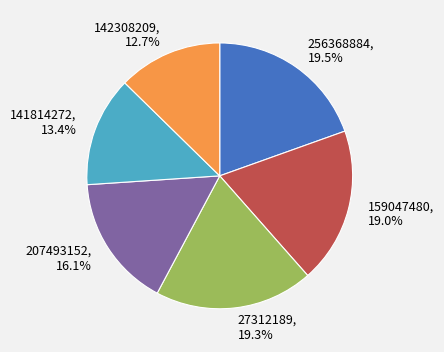

Approximately how many times larger is the value at 27312189, 19.3% compared to 142308209, 12.7%?

1.5